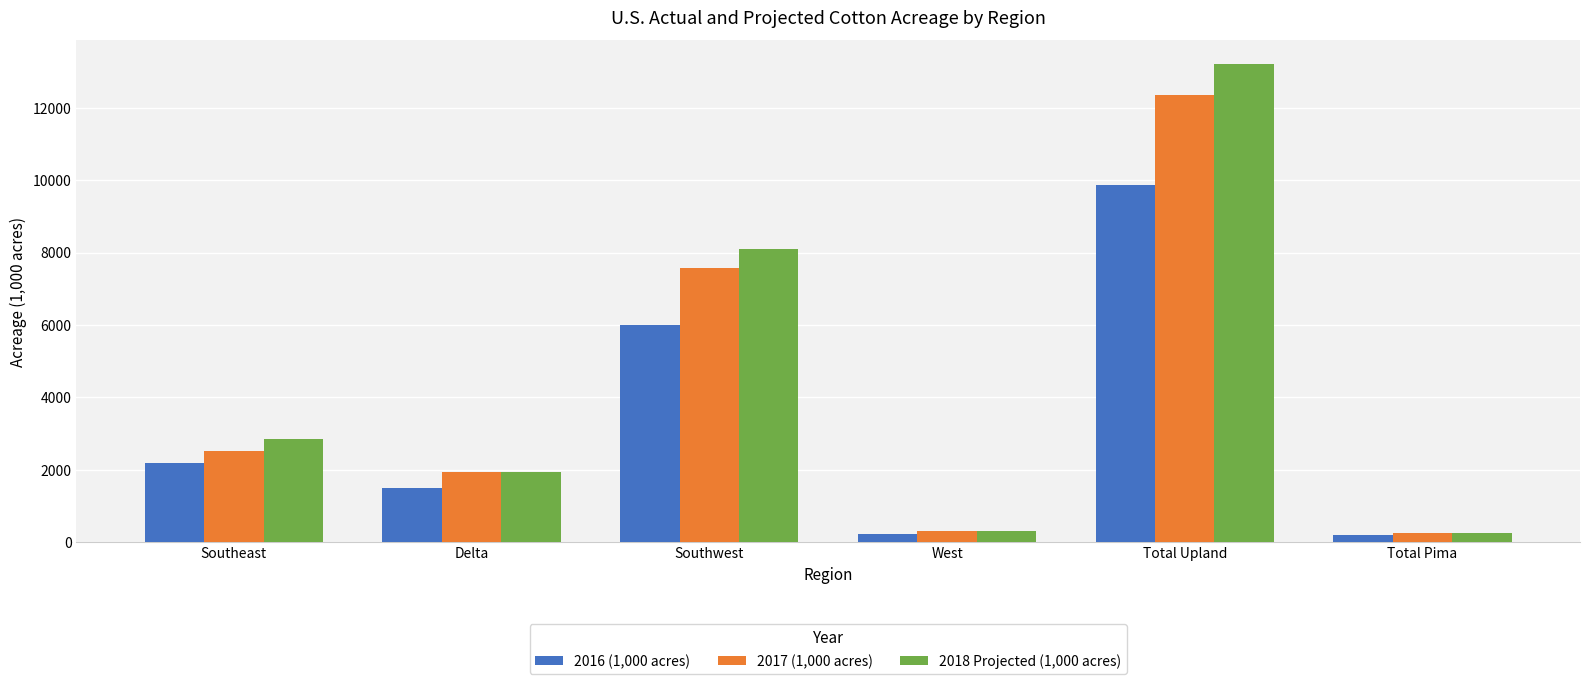

At which label does 2018 Projected (1,000 acres) reach its peak?

Total Upland